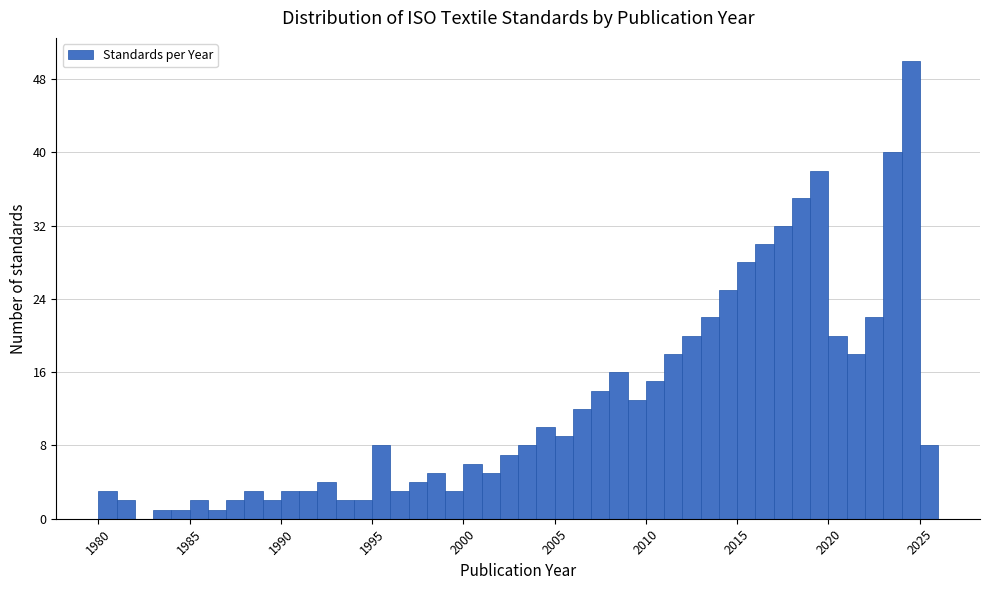

Read against the x-axis, roughly where is the centre of the tallest bar?

2024.5